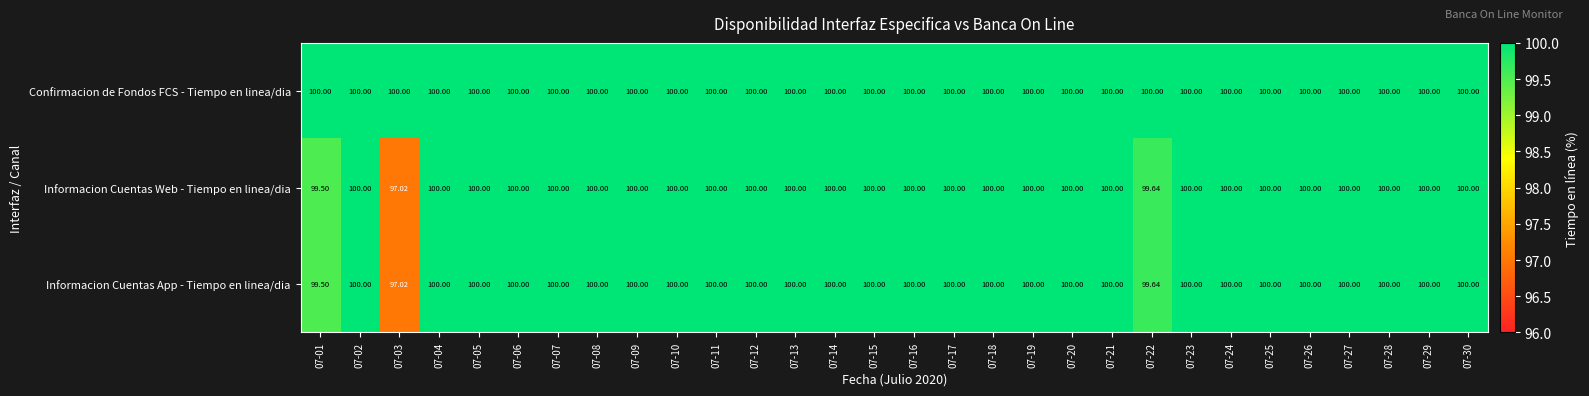

Which series has the largest total across all categories?

Confirmacion de Fondos FCS - Tiempo en linea/dia